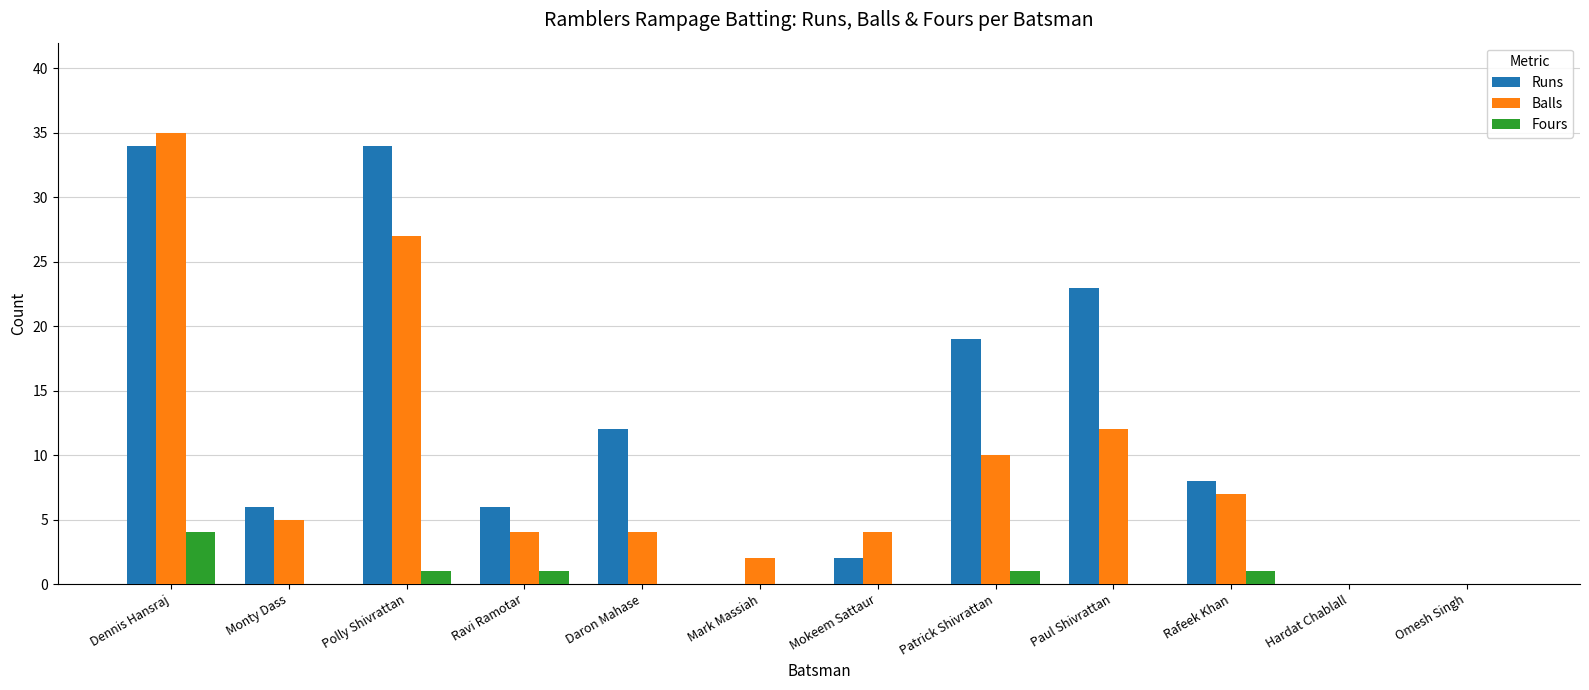

Where is Runs nearest to the value 17?

Patrick Shivrattan